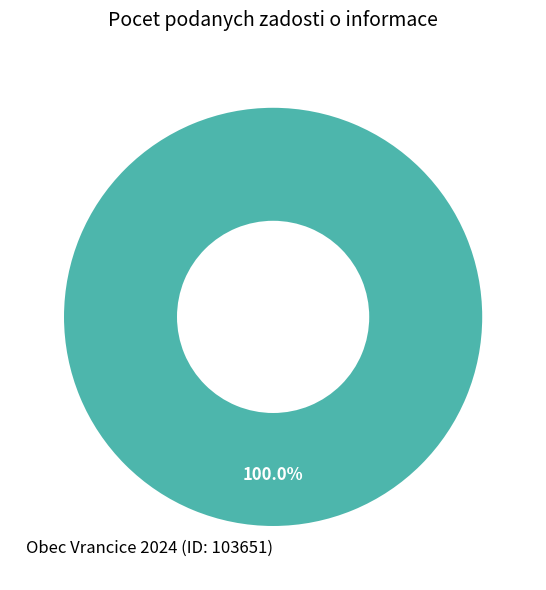

Is Obec Vrancice 2024 (ID: 103651) the majority of the pie?

Yes